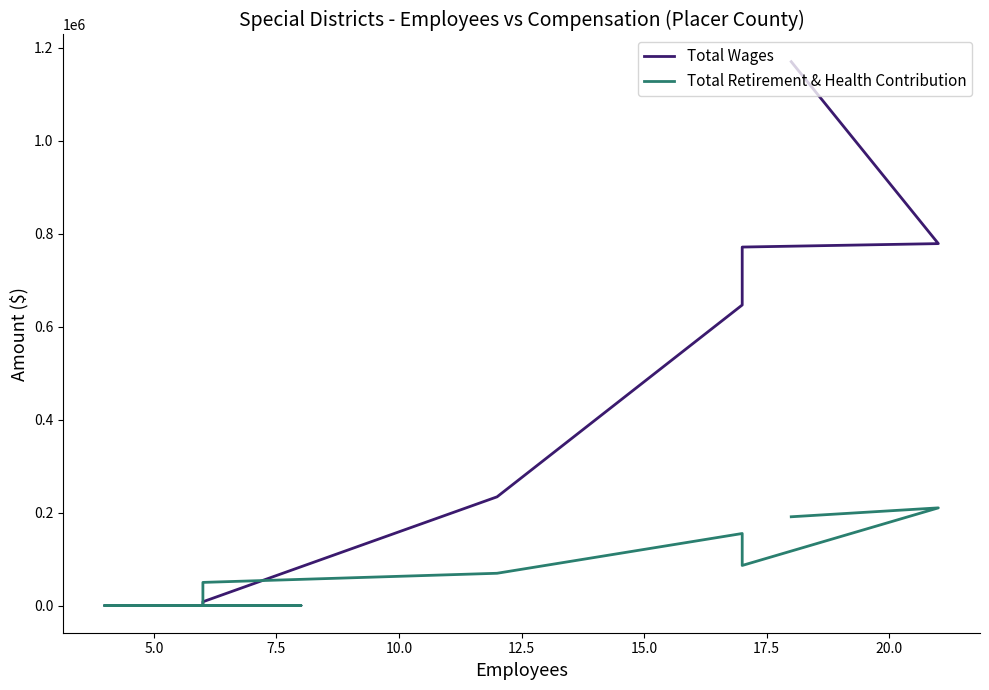

What is the difference between the maximum and minimum values in the Total Retirement & Health Contribution series?

210024